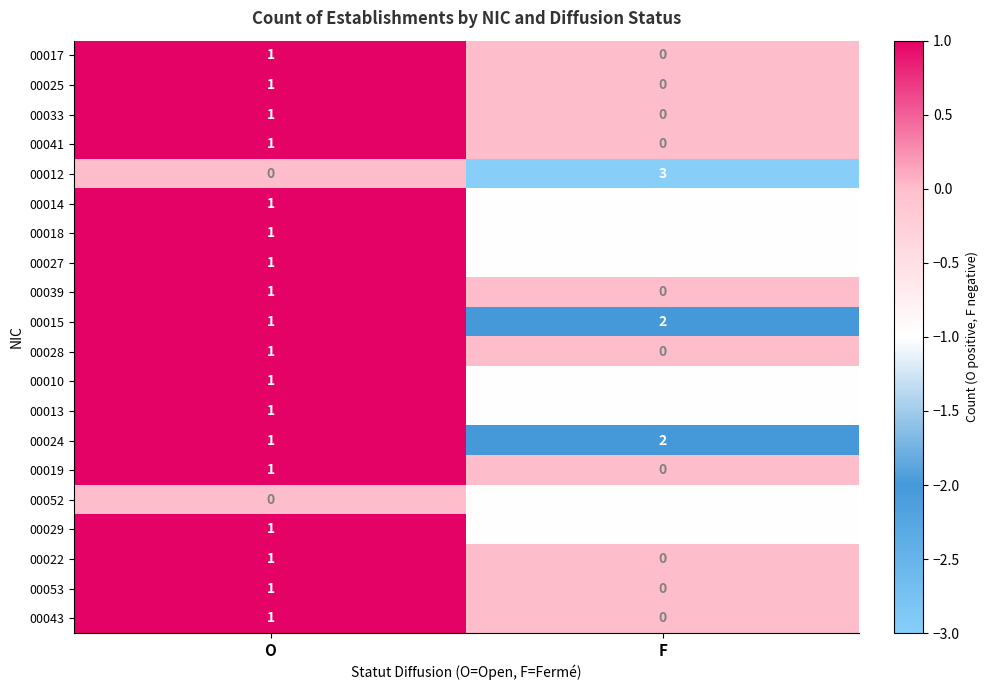

How many values in the 00015 series are below 2?

1